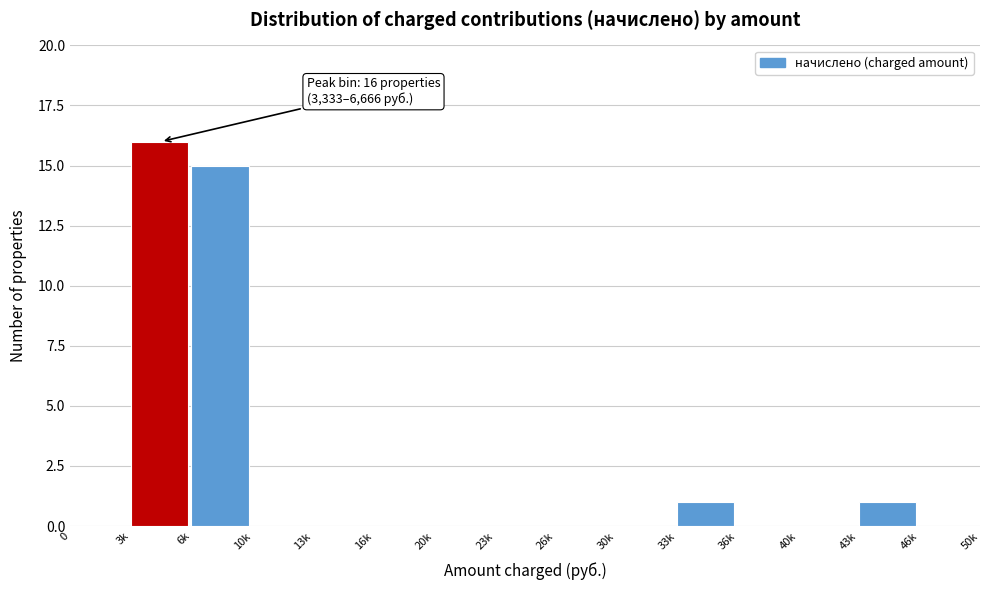

Reading left to right, transcribe all the data shown in this chart.

0=0	3k=16	6k=15	10k=0	13k=0	16k=0	20k=0	23k=0	26k=0	30k=0	33k=1	36k=0	40k=0	43k=1	46k=0